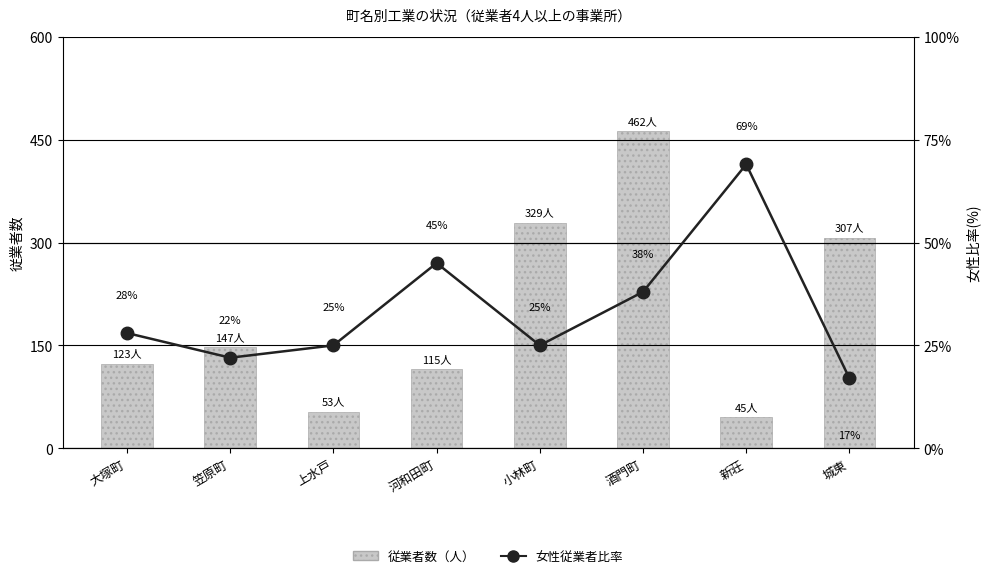

What is the highest value of the 女性従業者比率 series?

69